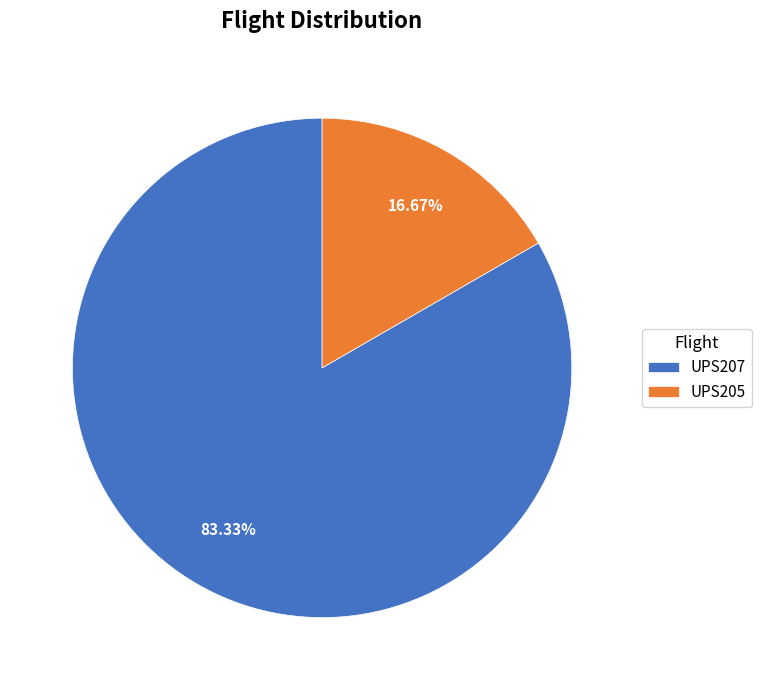

To the nearest percent, what percentage of the pie is UPS207?

83%